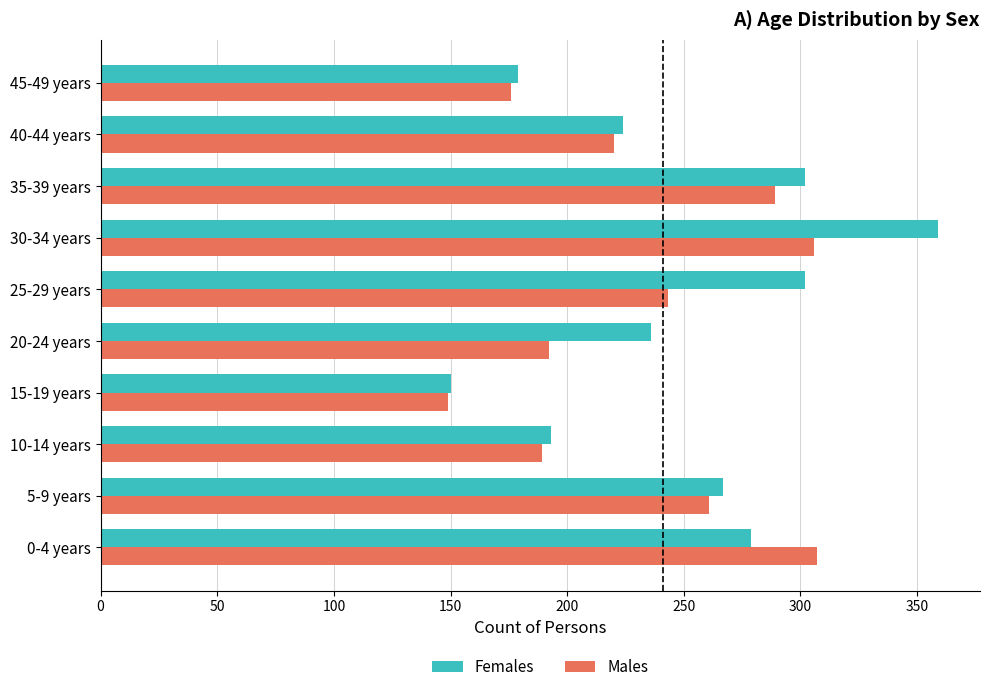

At how many categories does at least one series exceed 167?

9